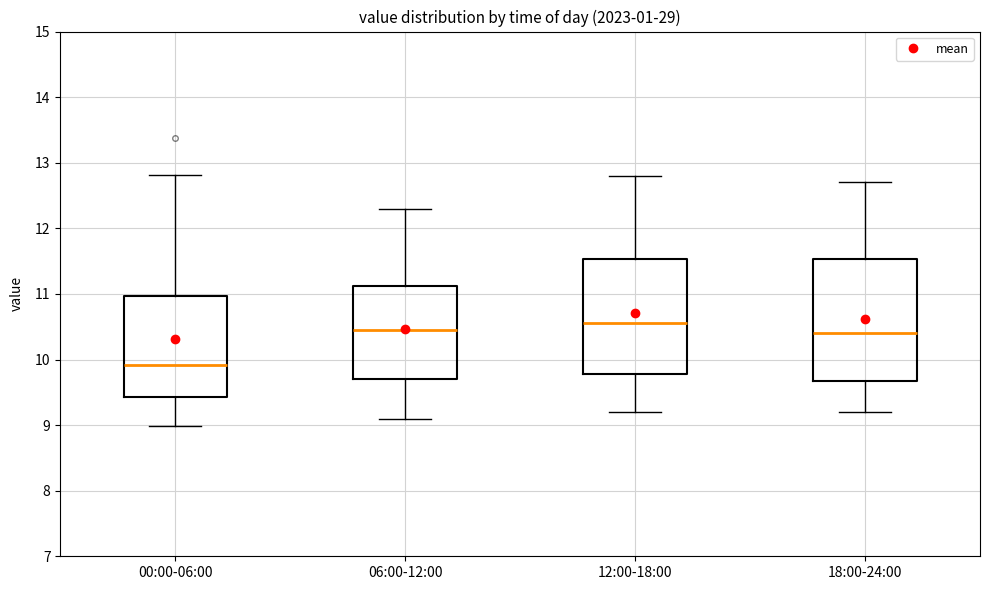

Where is the lower edge of the box for 00:00-06:00 on the y-axis? The values are not printed on the chart, so give them approximately, as read against the axis.

9.4